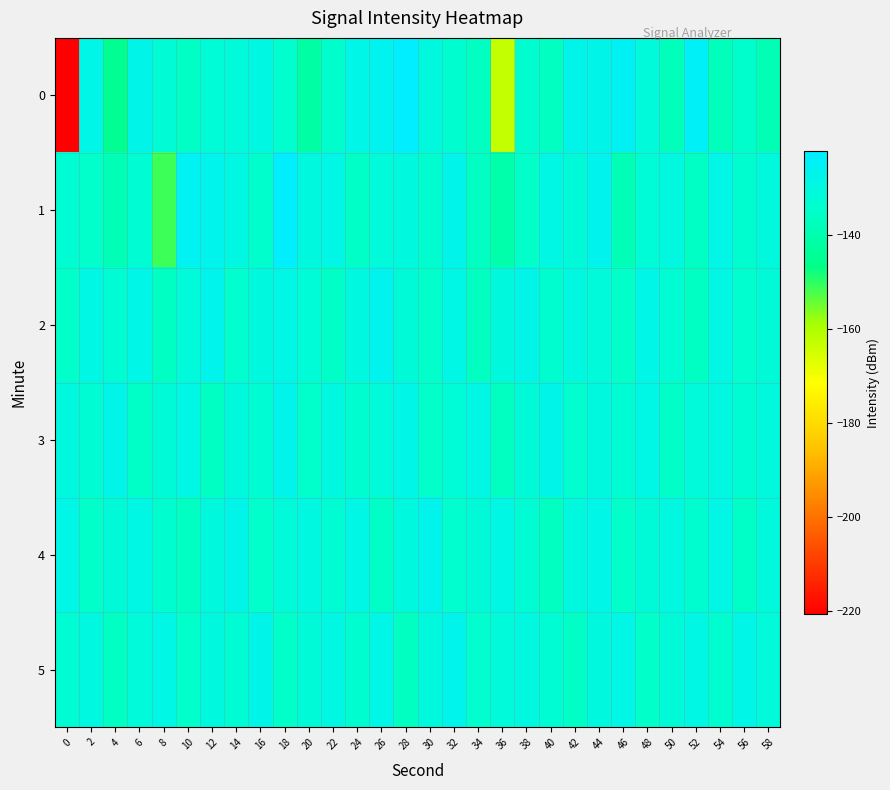

How many distinct data groups are displayed?

6